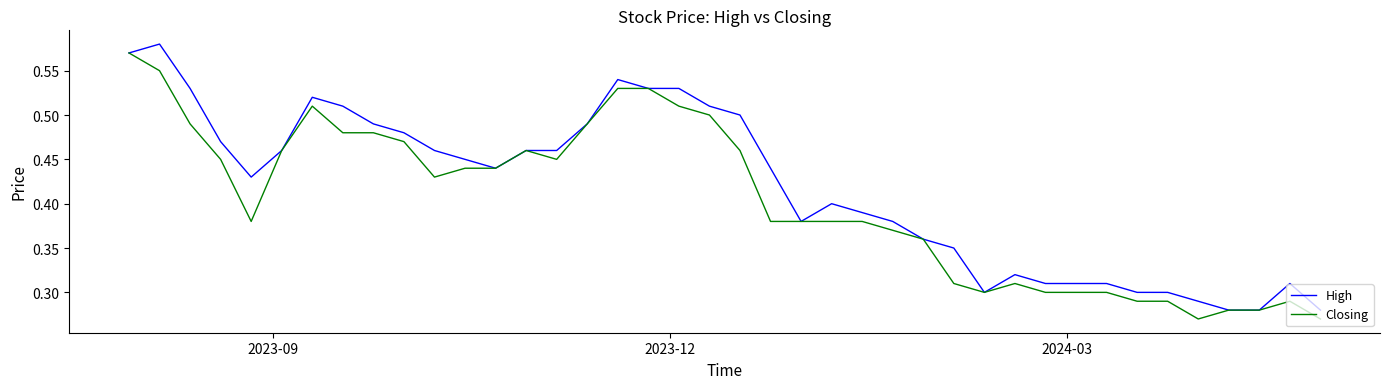

True or false: High has more than 1 points higher than both neighbors.

True